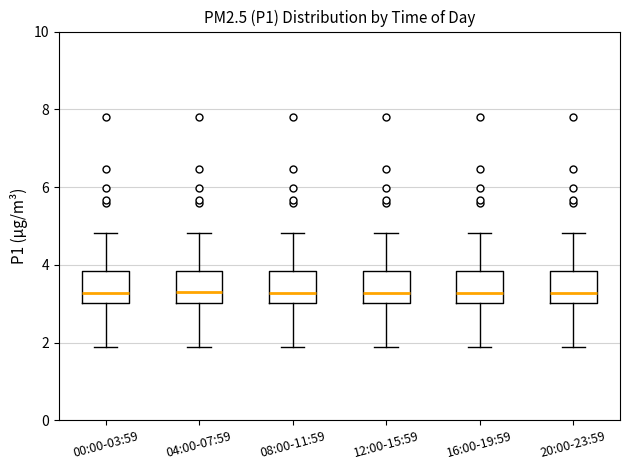

Reading left to right, transcribe this box plot: for each box, give where its median line is, the range the box spans, and where its two whiskers end, as read against the y-axis. The values are not printed on the chart, so give them approximately, as read against the axis.

00:00-03:59: median 3.2, box 3.0 to 3.8, whiskers 2.0 to 4.8
04:00-07:59: median 3.4, box 3.0 to 3.8, whiskers 2.0 to 4.8
08:00-11:59: median 3.2, box 3.0 to 3.8, whiskers 2.0 to 4.8
12:00-15:59: median 3.2, box 3.0 to 3.8, whiskers 2.0 to 4.8
16:00-19:59: median 3.2, box 3.0 to 3.8, whiskers 2.0 to 4.8
20:00-23:59: median 3.2, box 3.0 to 3.8, whiskers 2.0 to 4.8